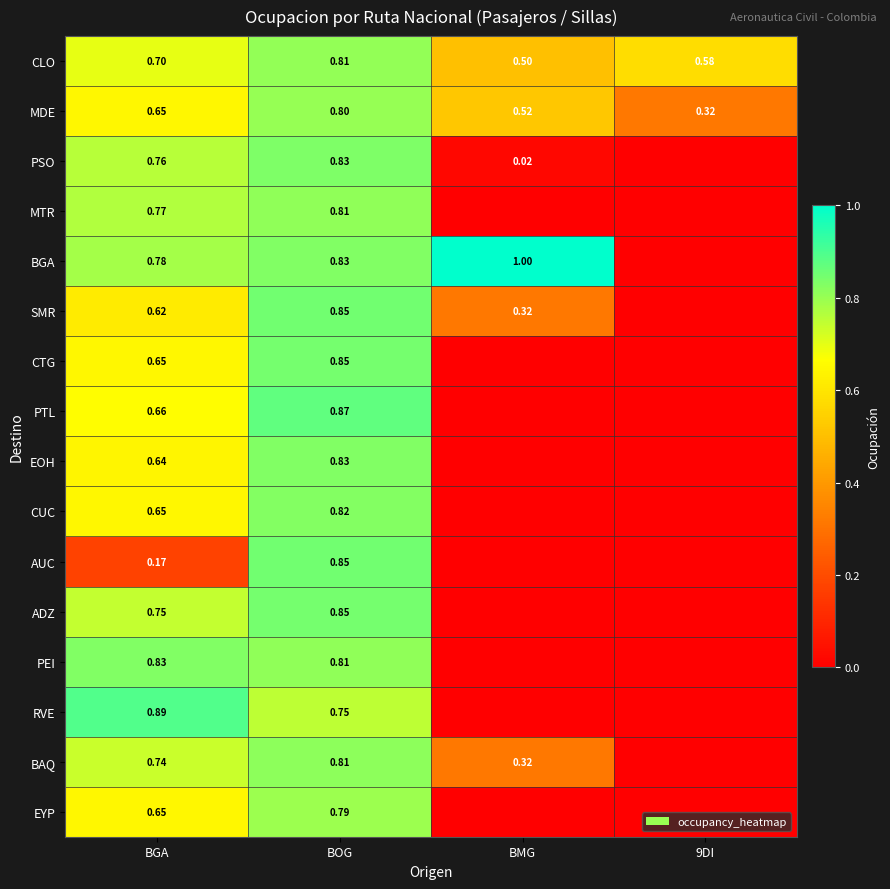

Is the value of CUC at BOG greater than the value of PTL at BOG?

No